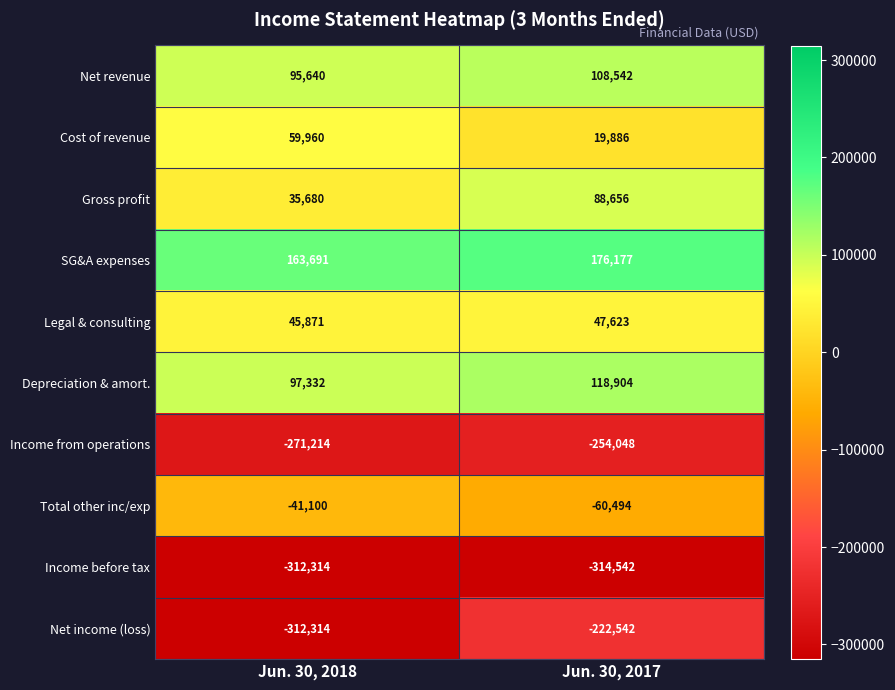

The value of Gross profit at Jun. 30, 2017 is 57169. True or false?

False